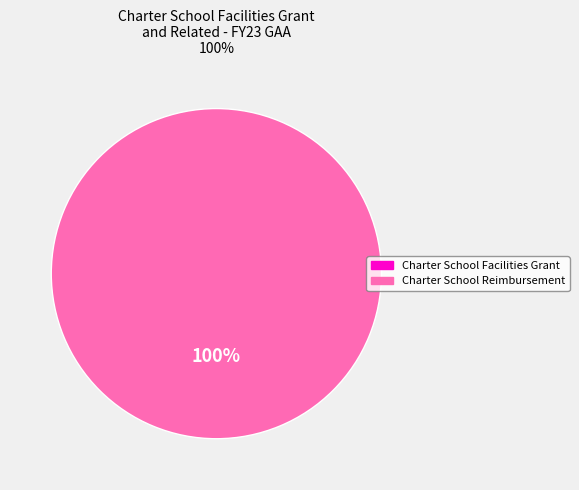

How many segments does this pie chart have?

1